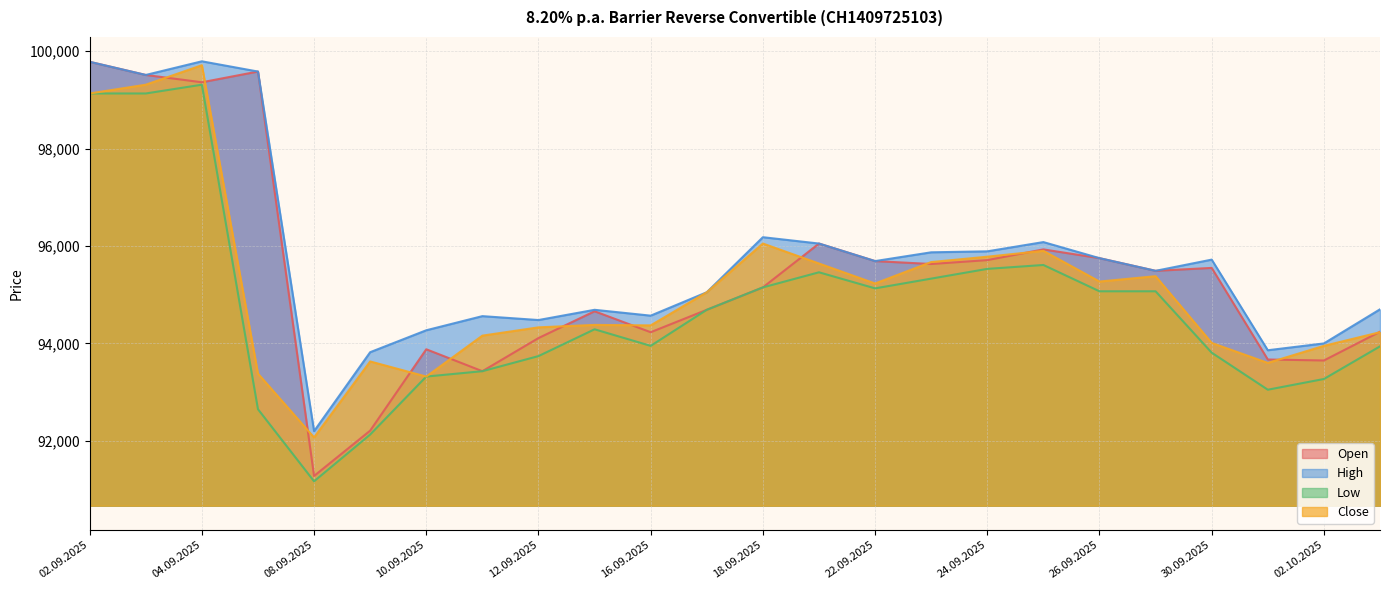

What is the difference between the maximum and minimum values in the Open series?

8500